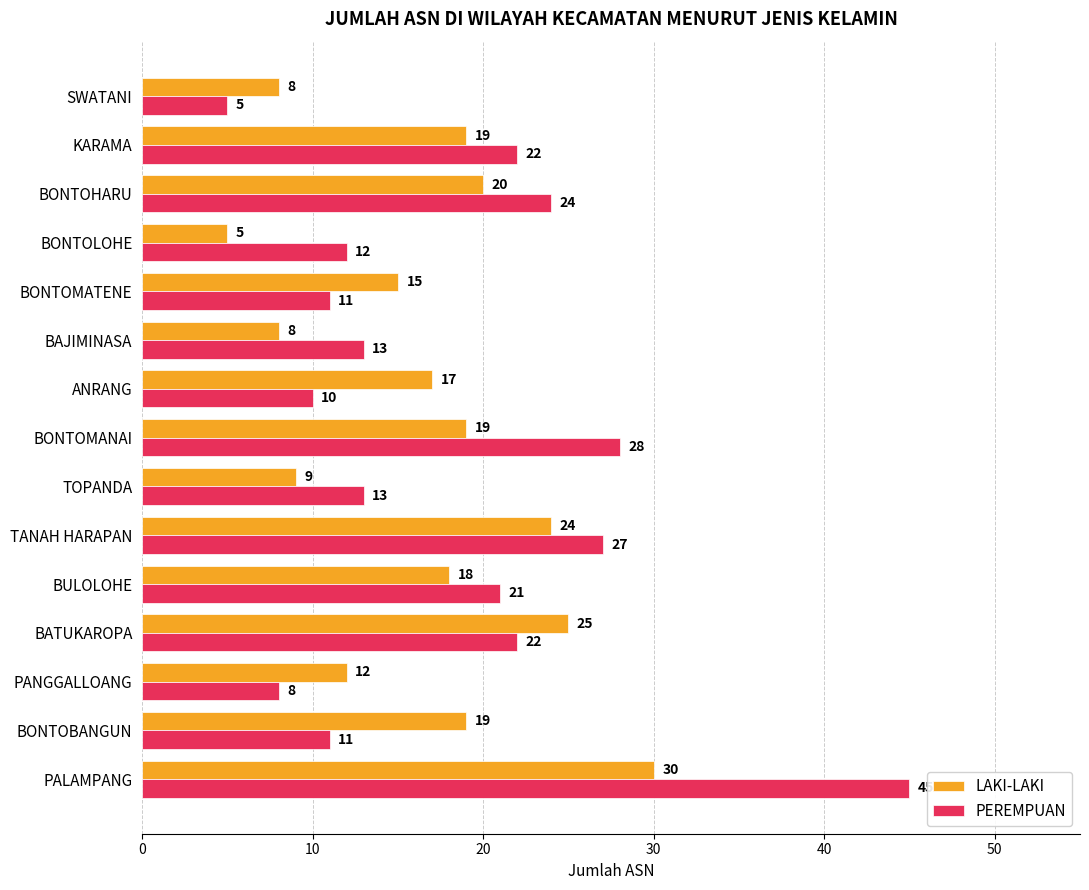

Which series has the largest total across all categories?

PEREMPUAN